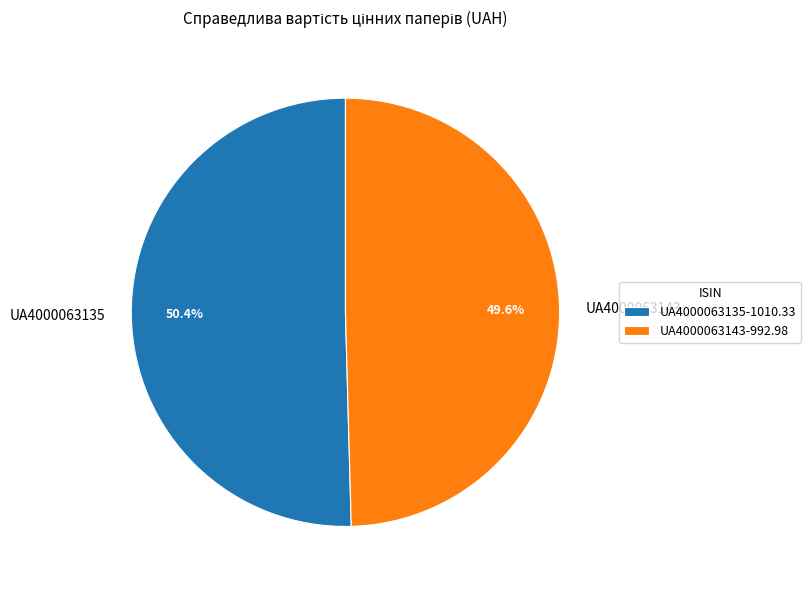

Rank the categories by value from highest to lowest.

UA4000063135, UA4000063143